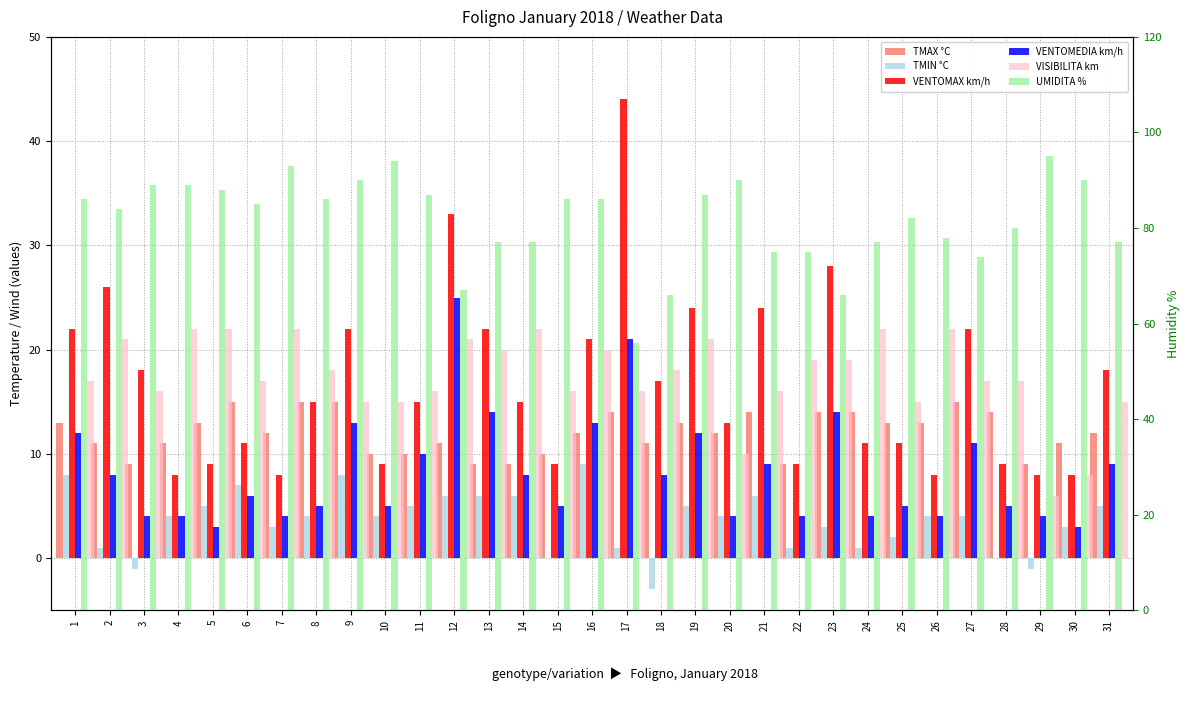

What is the total value across all series at 12?

163